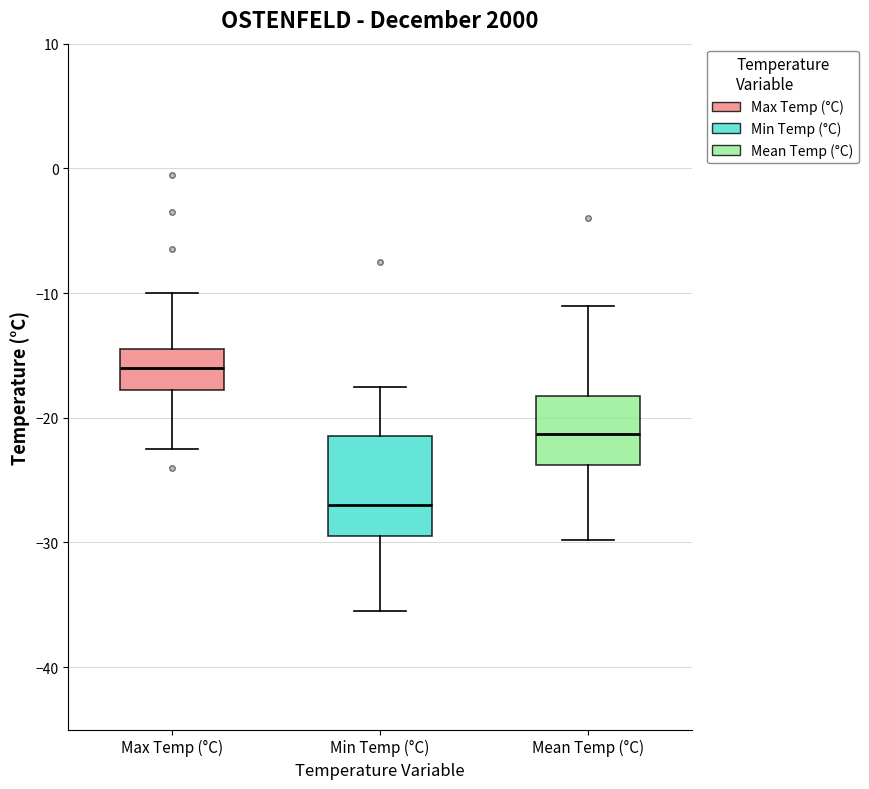

Reading left to right, transcribe this box plot: for each box, give where its median line is, the range the box spans, and where its two whiskers end, as read against the y-axis. The values are not printed on the chart, so give them approximately, as read against the axis.

Max Temp (°C): median -16, box -18 to -14, whiskers -22 to -10
Min Temp (°C): median -27, box -29 to -21, whiskers -35 to -17
Mean Temp (°C): median -21, box -24 to -18, whiskers -30 to -11